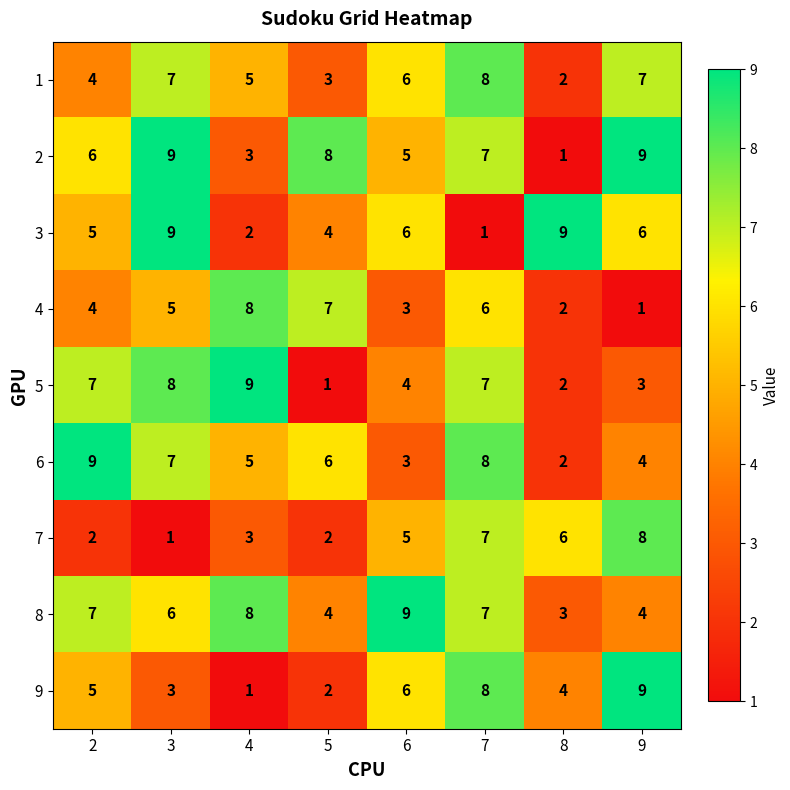

List the labels in order of 9 value, largest first.

9, 7, 6, 2, 8, 3, 5, 4